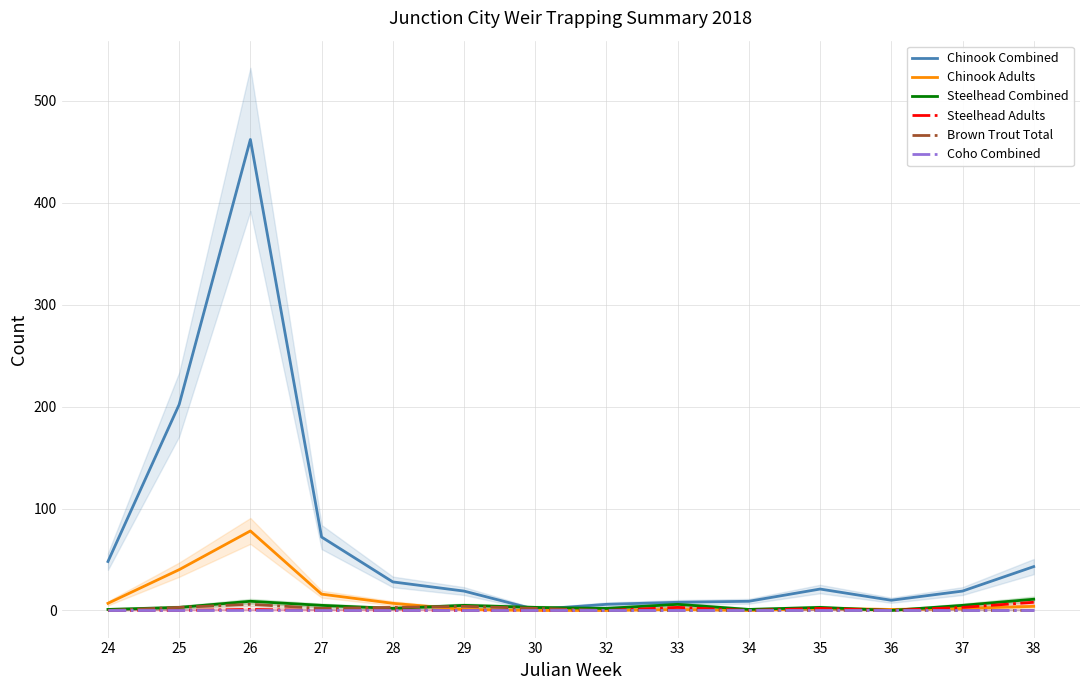

What is the difference between the highest and lowest values at 38?

43